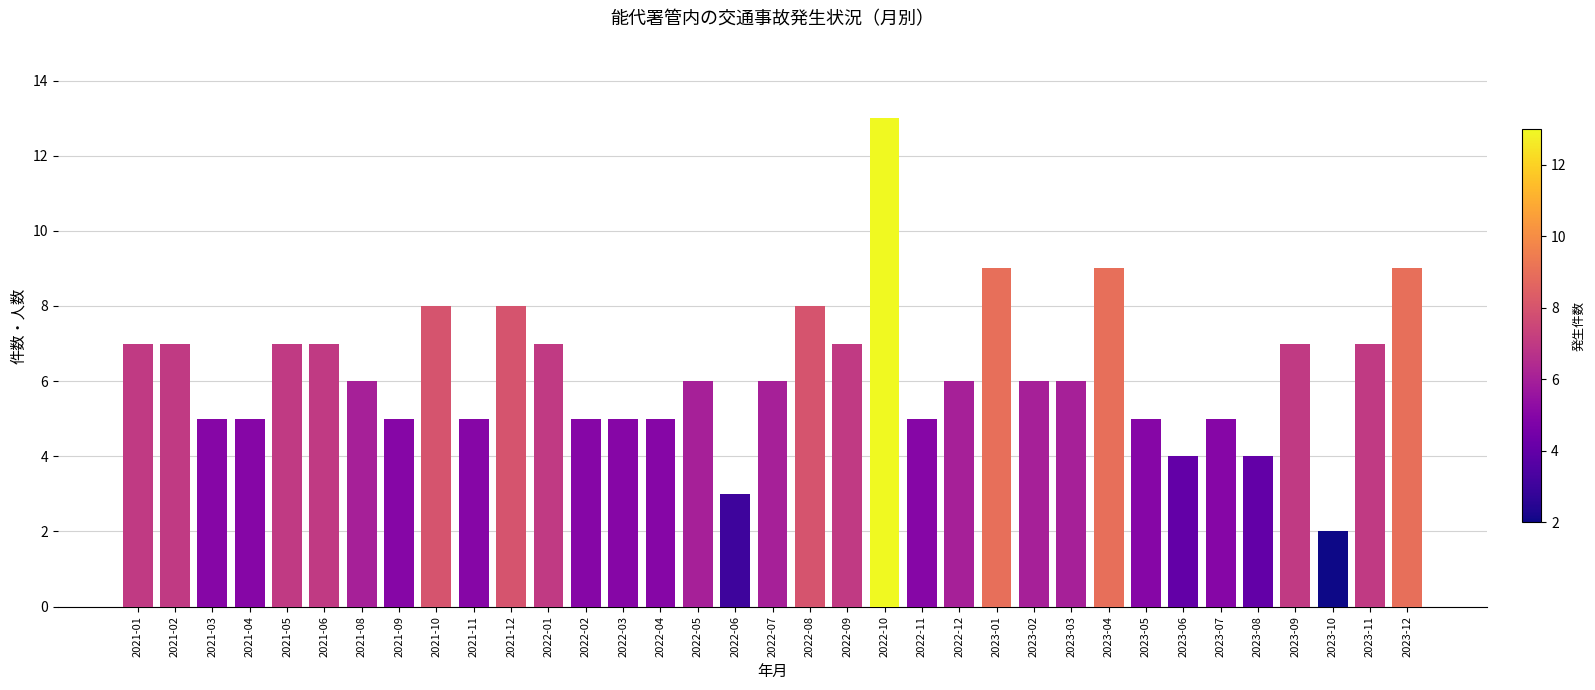

The chart shows a value of 6 at 2023-03. True or false?

True